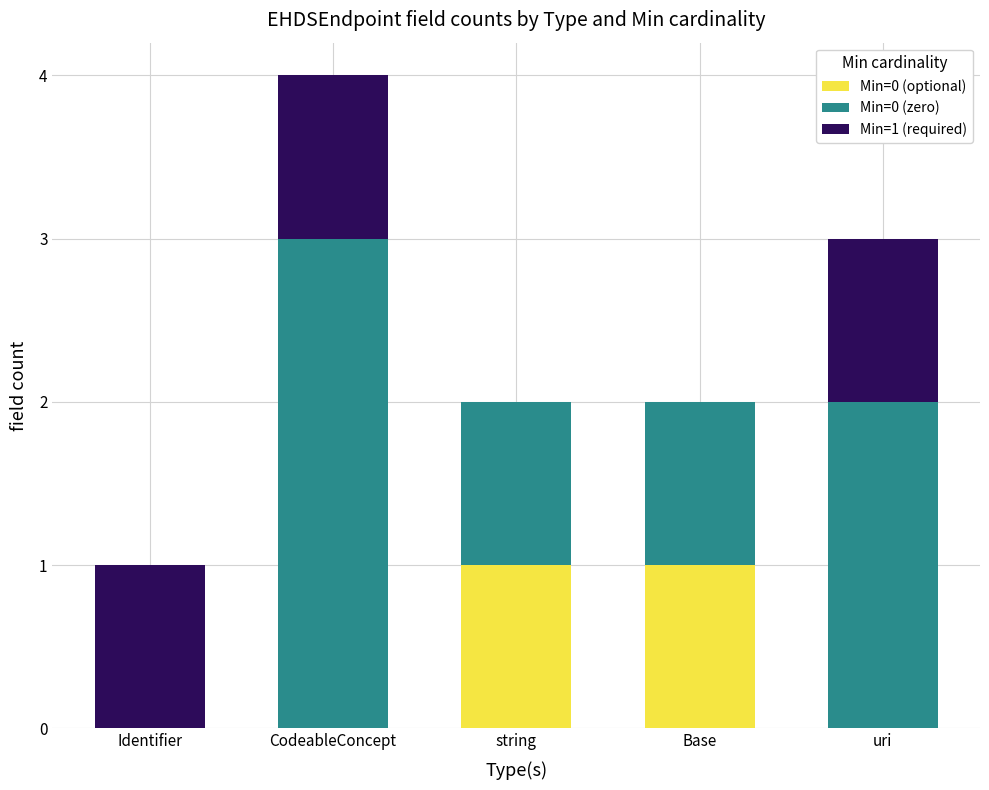

The value of Min=0 (optional) at Base is 1. True or false?

True